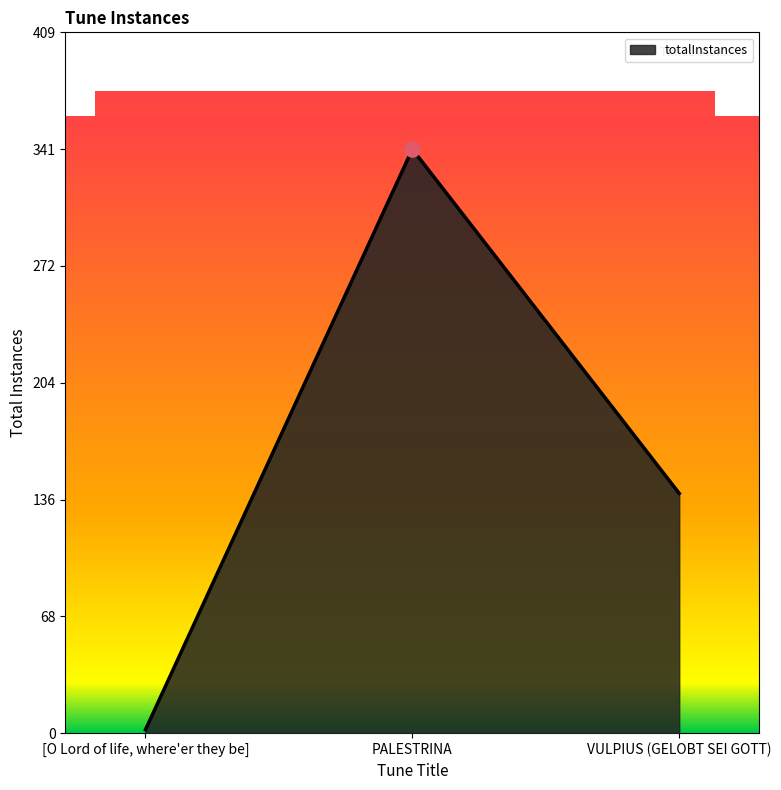

Approximately how many times larger is the value at PALESTRINA compared to [O Lord of life, where'er they be]?

170.5